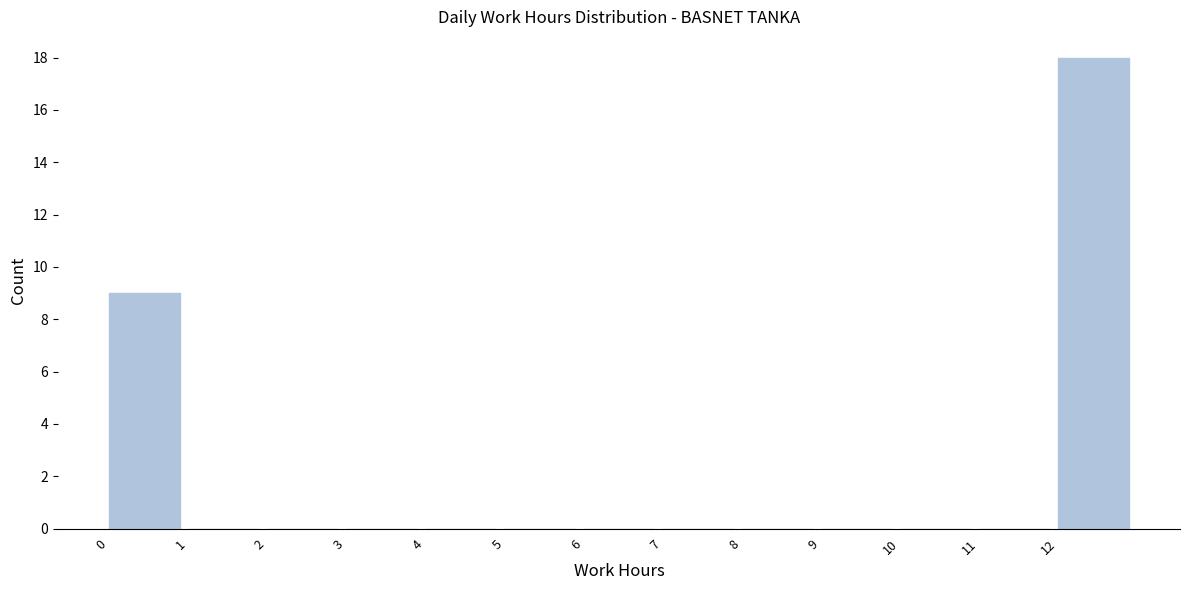

How tall is the bar that spans 12 to 13 on the x-axis? The values are not printed on the chart, so give them approximately, as read against the axis.

18